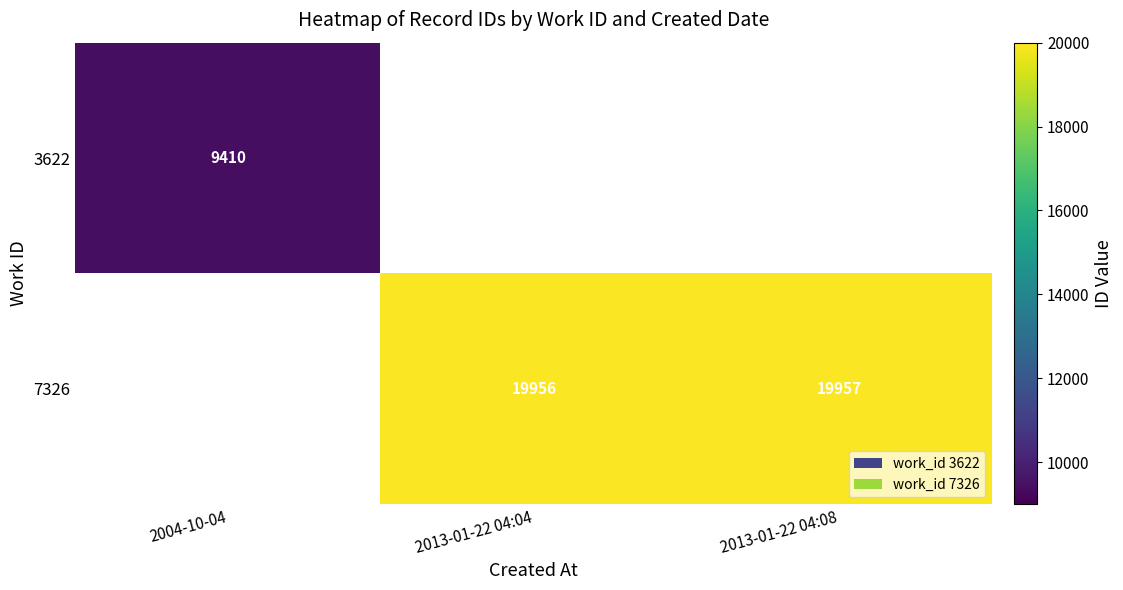

True or false: 7326 has a value of 6888 at 2013-01-22 04:04.

False